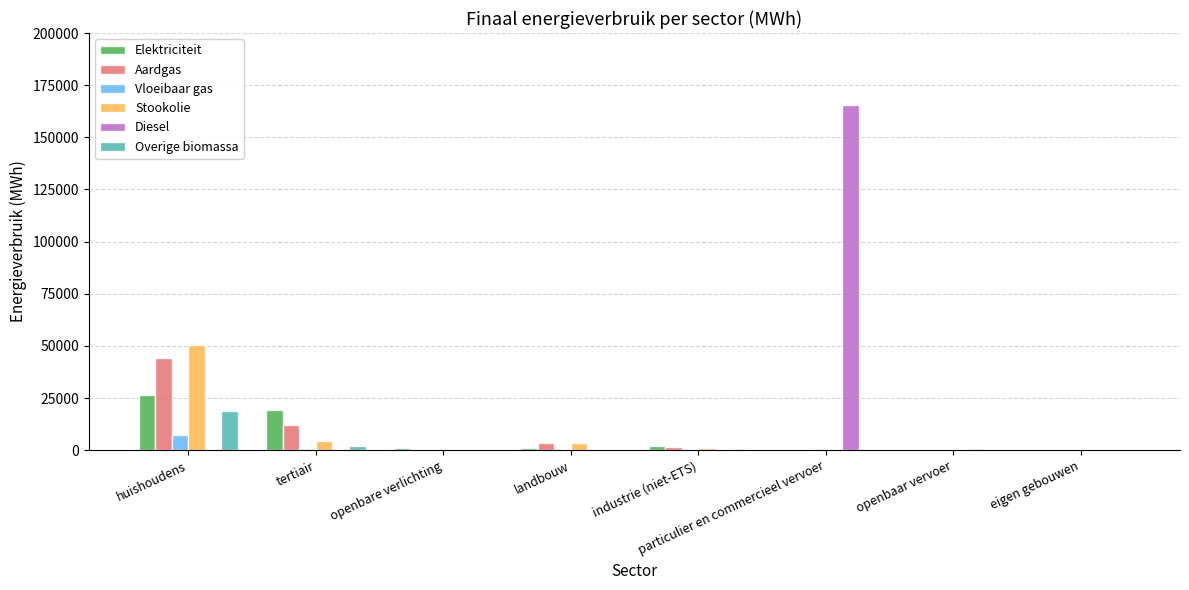

Between huishoudens and landbouw, which series saw the biggest shift?

Stookolie